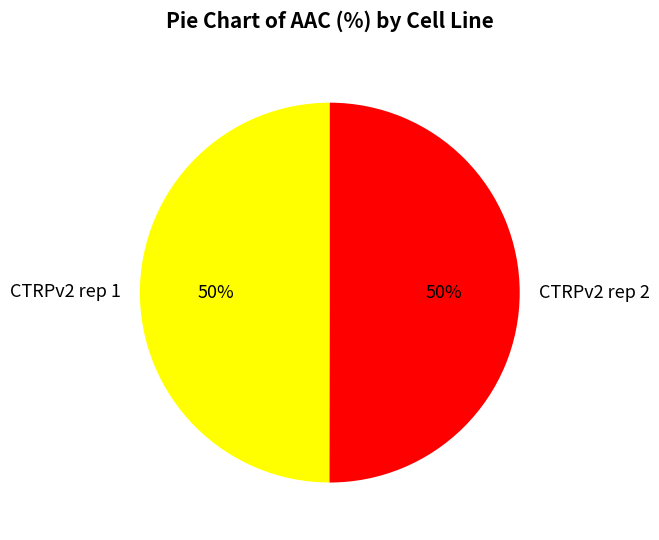

Count the number of slices in the pie.

2